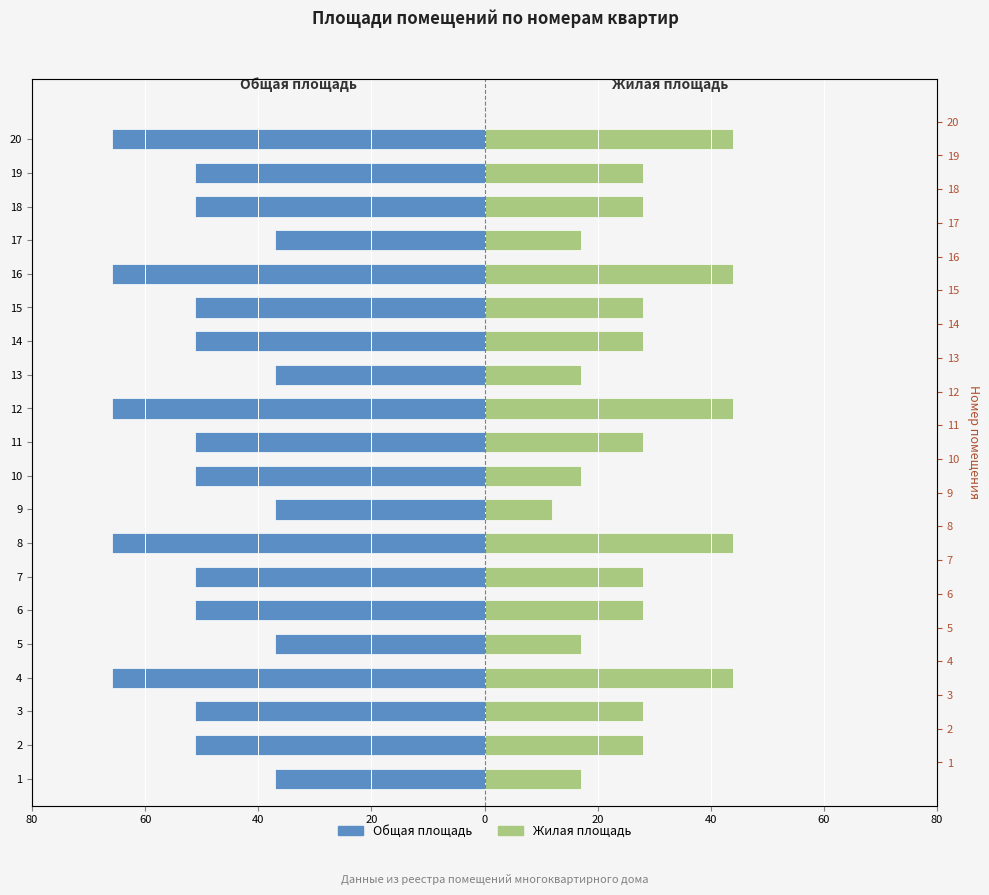

How many data points in Жилая площадь are above 28?

5